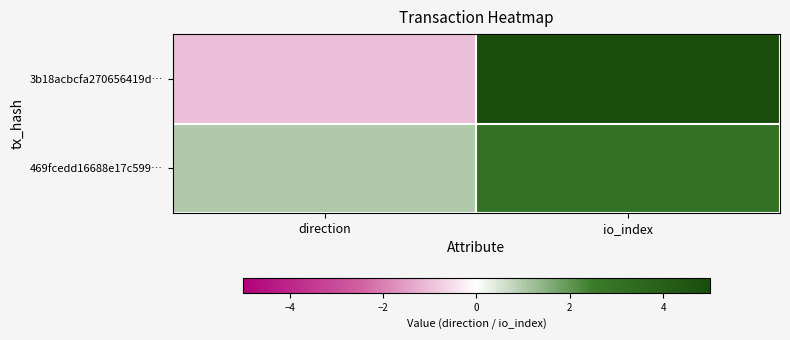

Reading left to right, what are all the values shown in this chart?

3b18acbcfa270656419d…: direction=-1	io_index=5
469fcedd16688e17c599…: direction=1	io_index=3